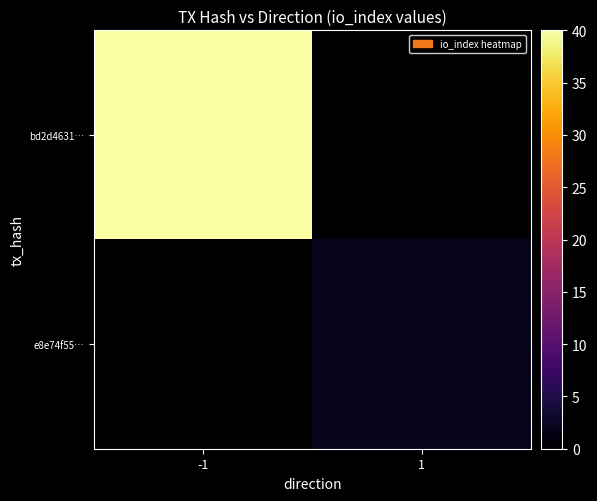

At which category is the sum across all series the highest?

-1